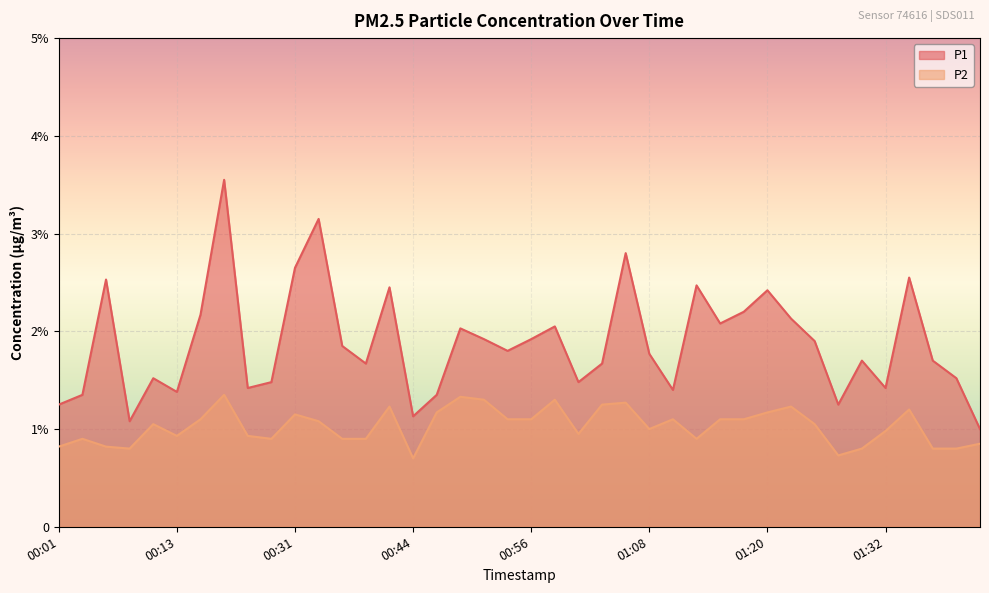

How many data points in P2 are above 1?

21